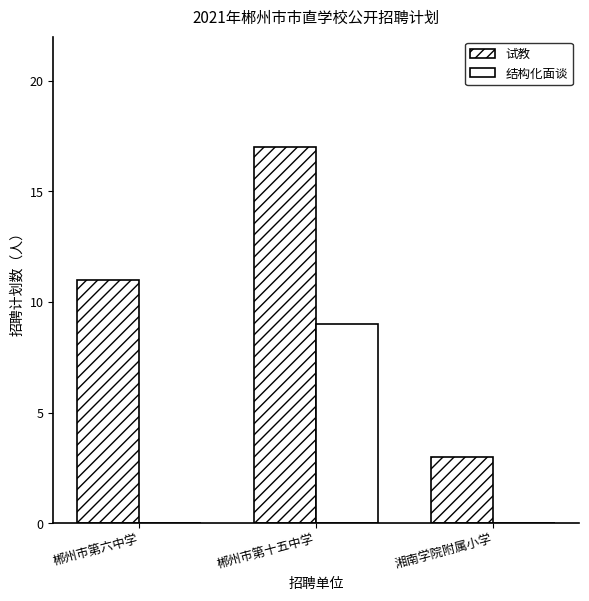

Is the value of 结构化面谈 at 郴州市第六中学 greater than the value of 试教 at 湘南学院附属小学?

No